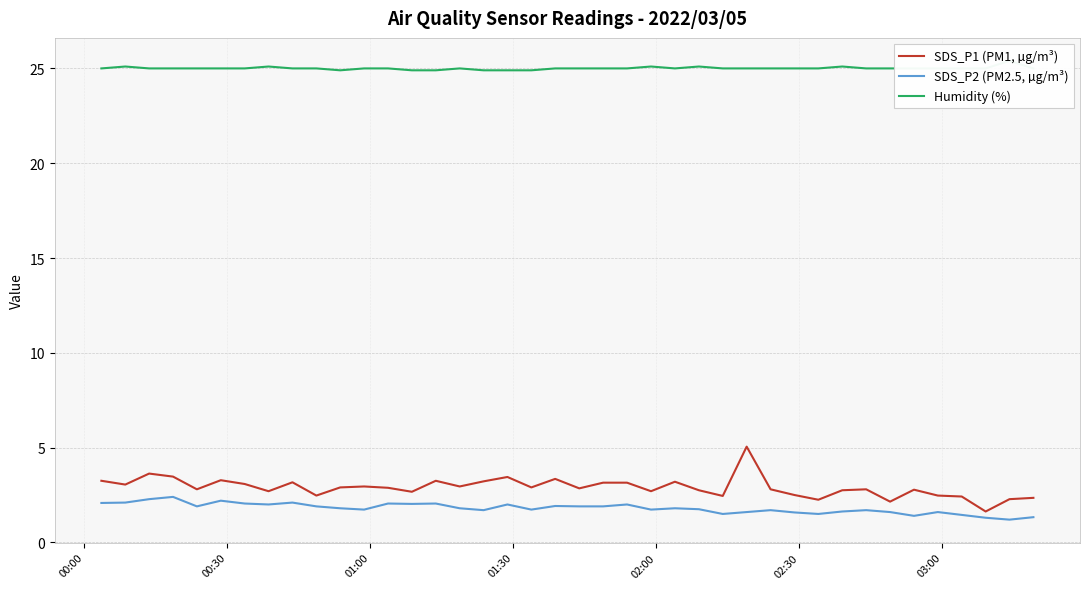

What is the lowest value of the SDS_P2 (PM2.5, µg/m³) series?

1.2